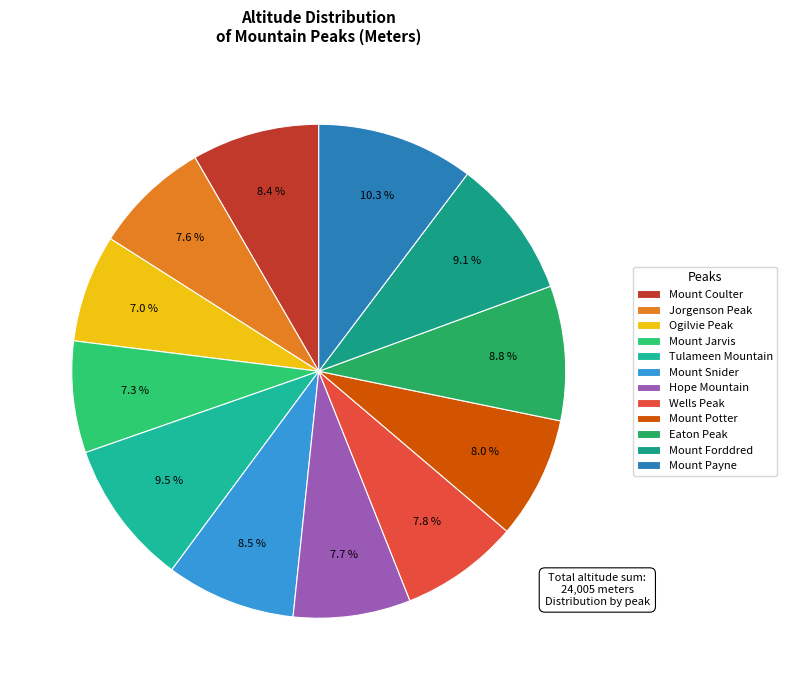

How many slices are in this pie chart?

12